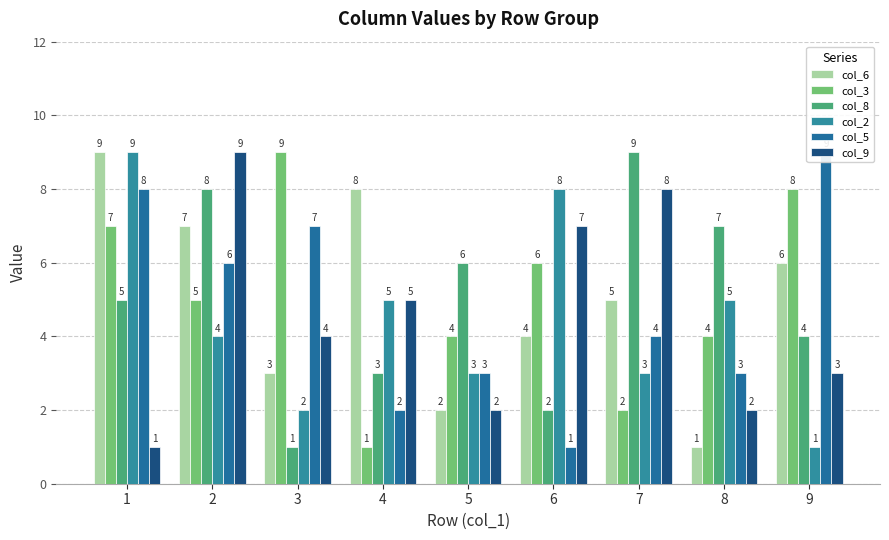

How many groups of bars are there?

9